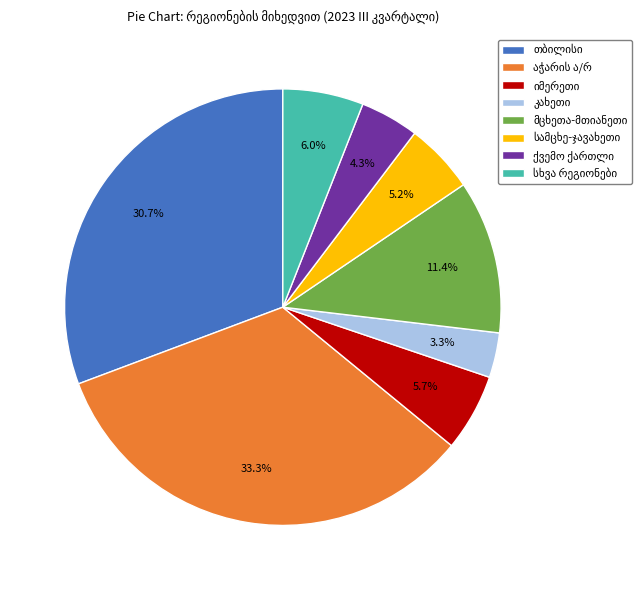

Is there any slice that represents more than half of the pie?

No